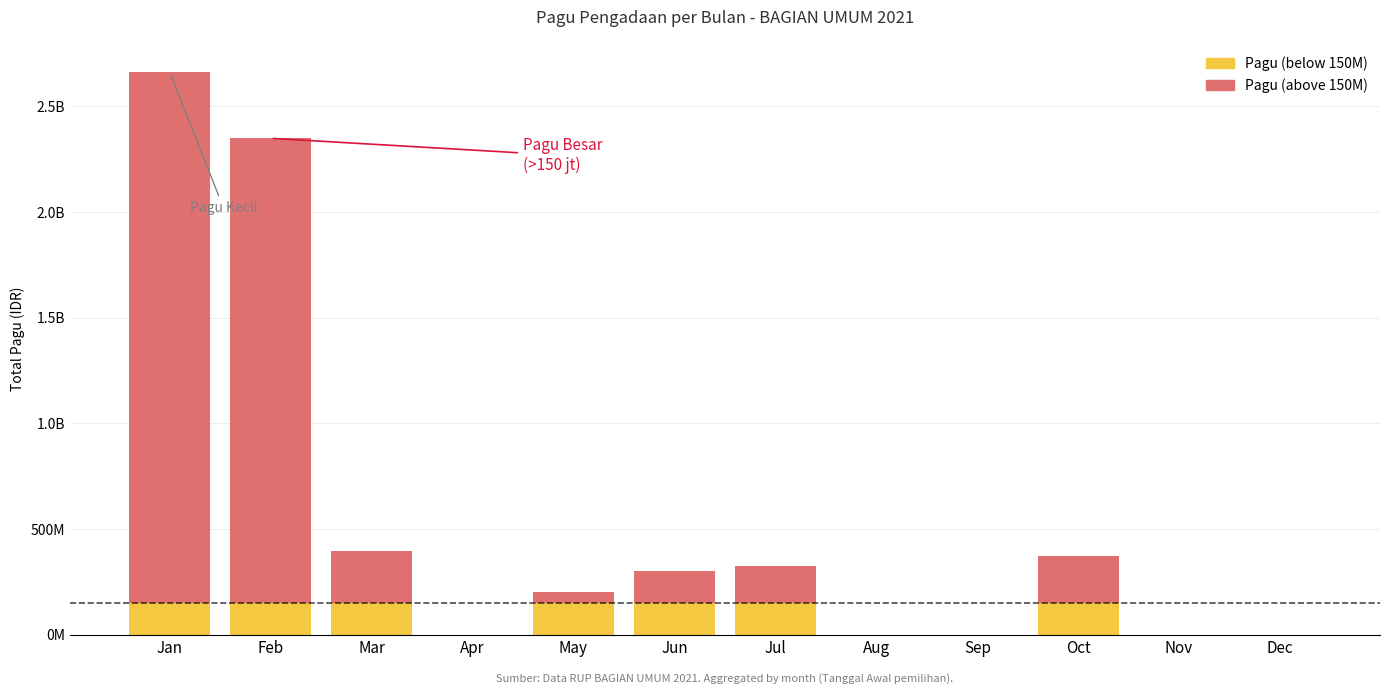

Does the chart contain stacked bars?

Yes